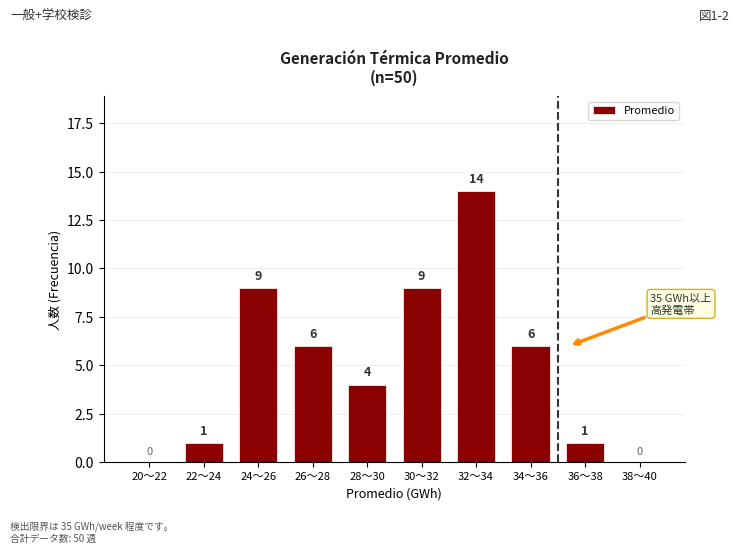

Reading right to left, list all the values displayed in this chart.

38～40=0	36～38=1	34～36=6	32～34=14	30～32=9	28～30=4	26～28=6	24～26=9	22～24=1	20～22=0